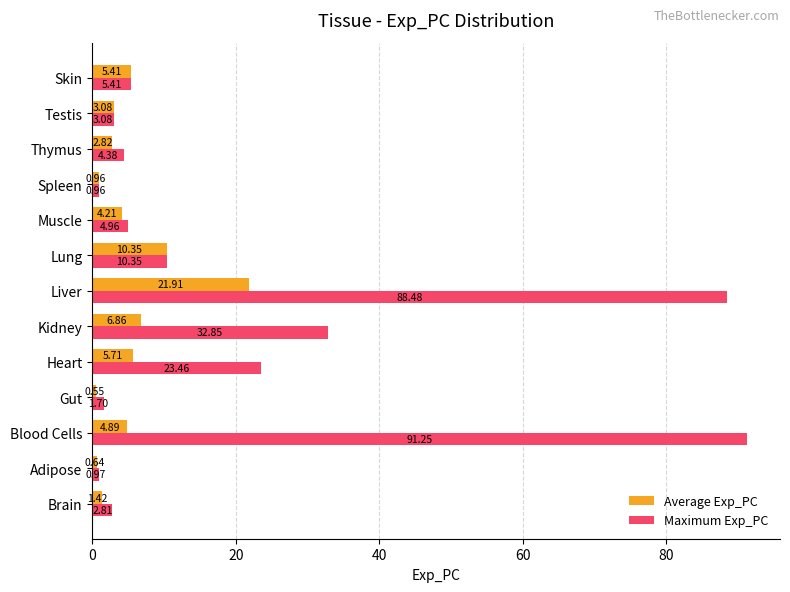

At which category does the chart reach its peak across all series?

Blood Cells